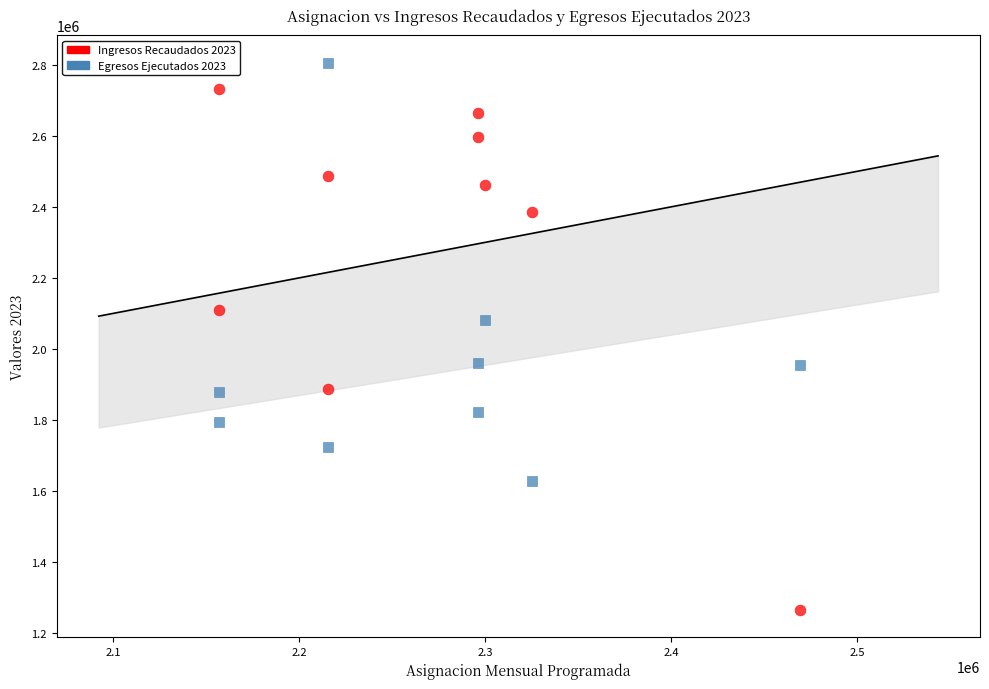

Which series reaches the minimum Y coordinate?

Ingresos Recaudados 2023